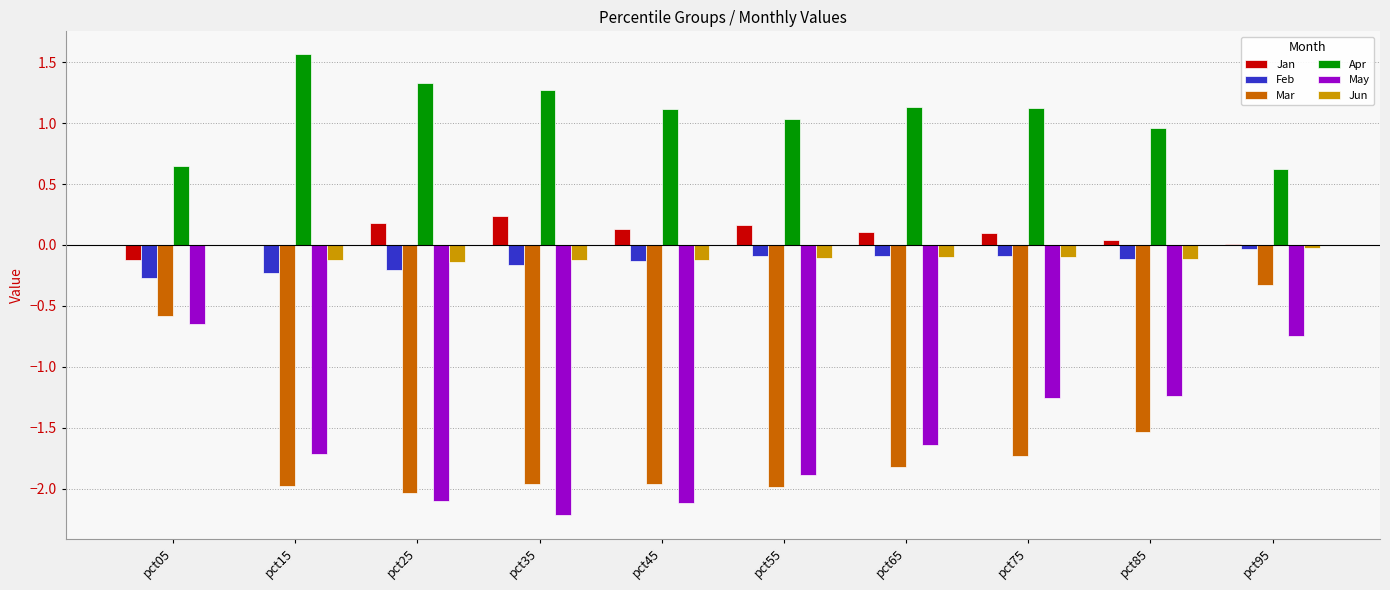

Which series has the largest range (max minus min)?

Mar